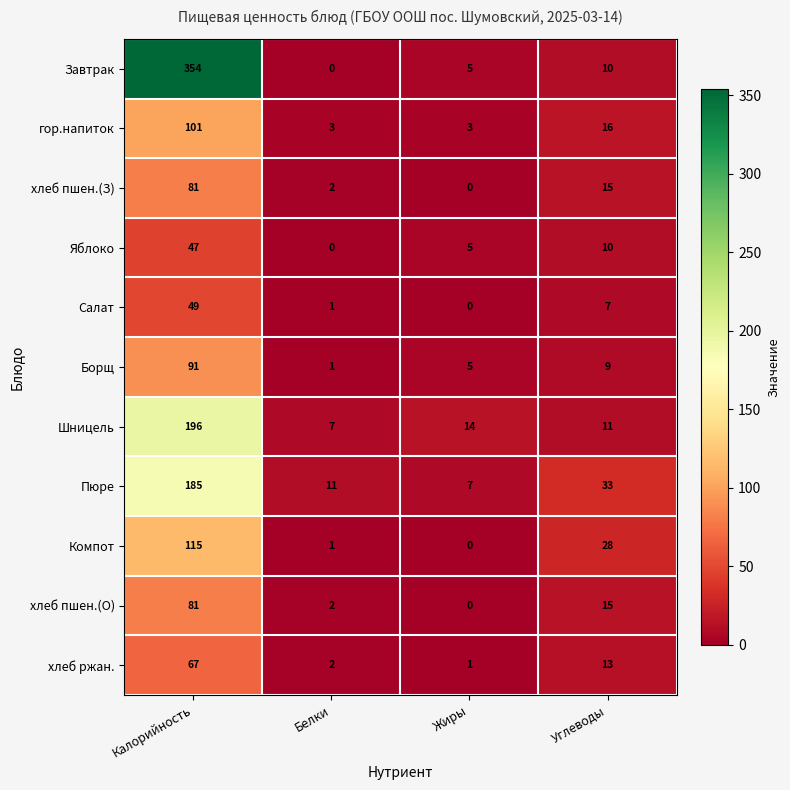

List the labels in order of Пюре value, smallest first.

Жиры, Белки, Углеводы, Калорийность